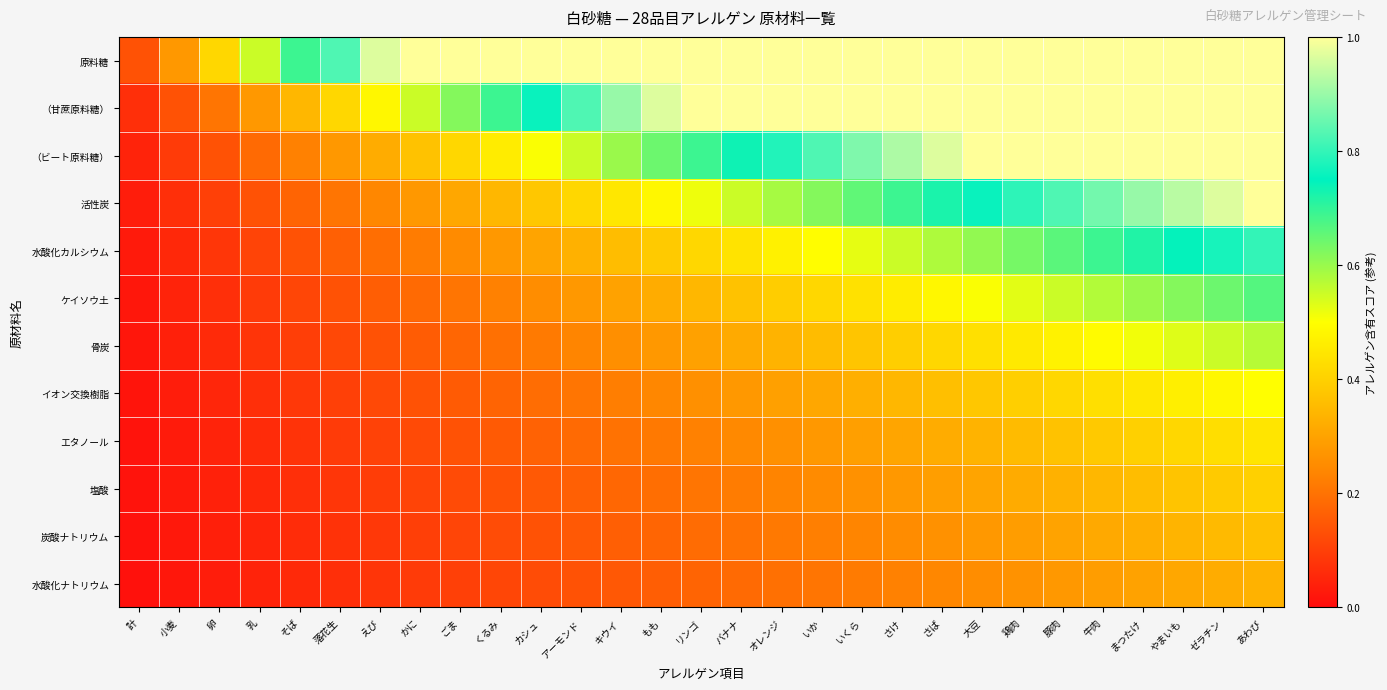

Count the number of data series in this chart.

12